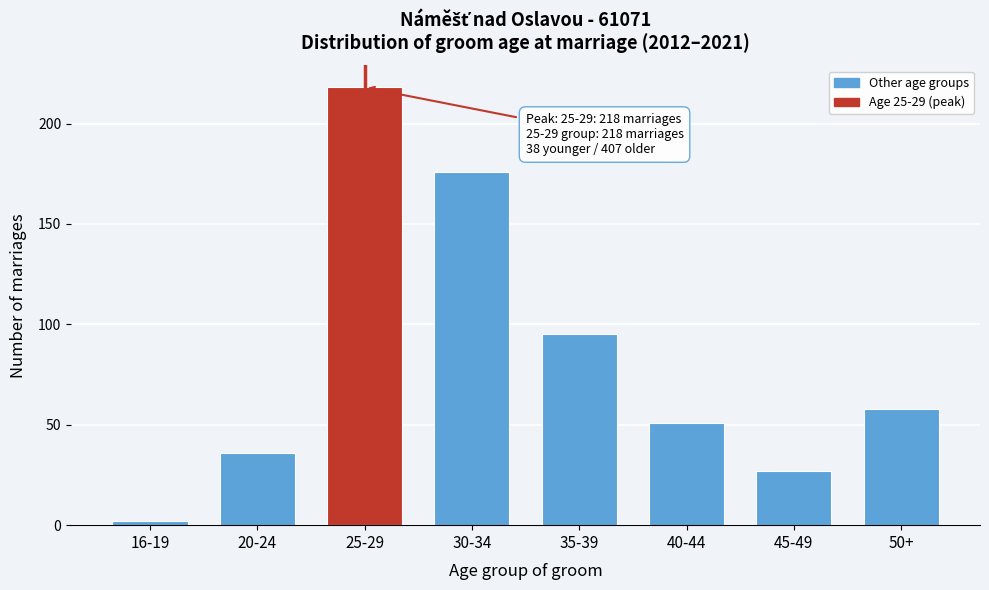

Reading left to right, extract all data points from this chart.

16-19=2	20-24=36	25-29=218	30-34=176	35-39=95	40-44=51	45-49=27	50+=58